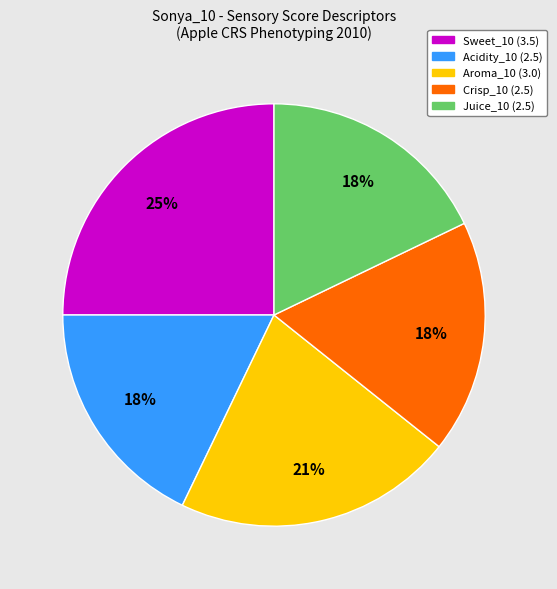

Is there a majority slice in this chart?

No